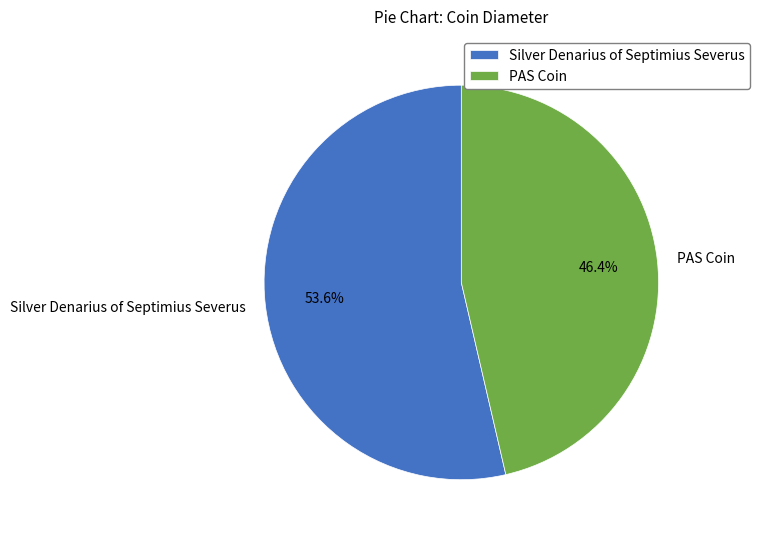

Which slice represents more than half of the pie?

Silver Denarius of Septimius Severus